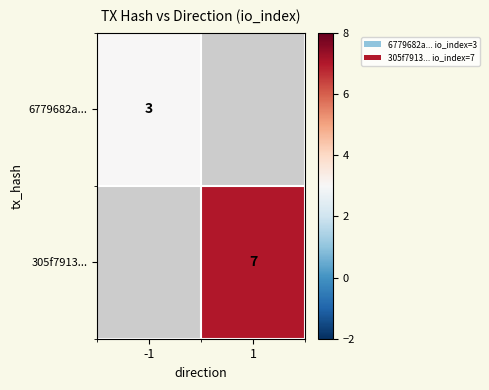

The value of 305f7913... at 1 is 11. True or false?

False